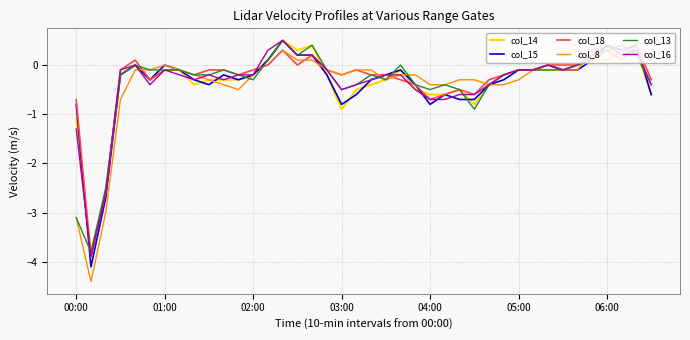

At how many categories does at least one series exceed -3?

39